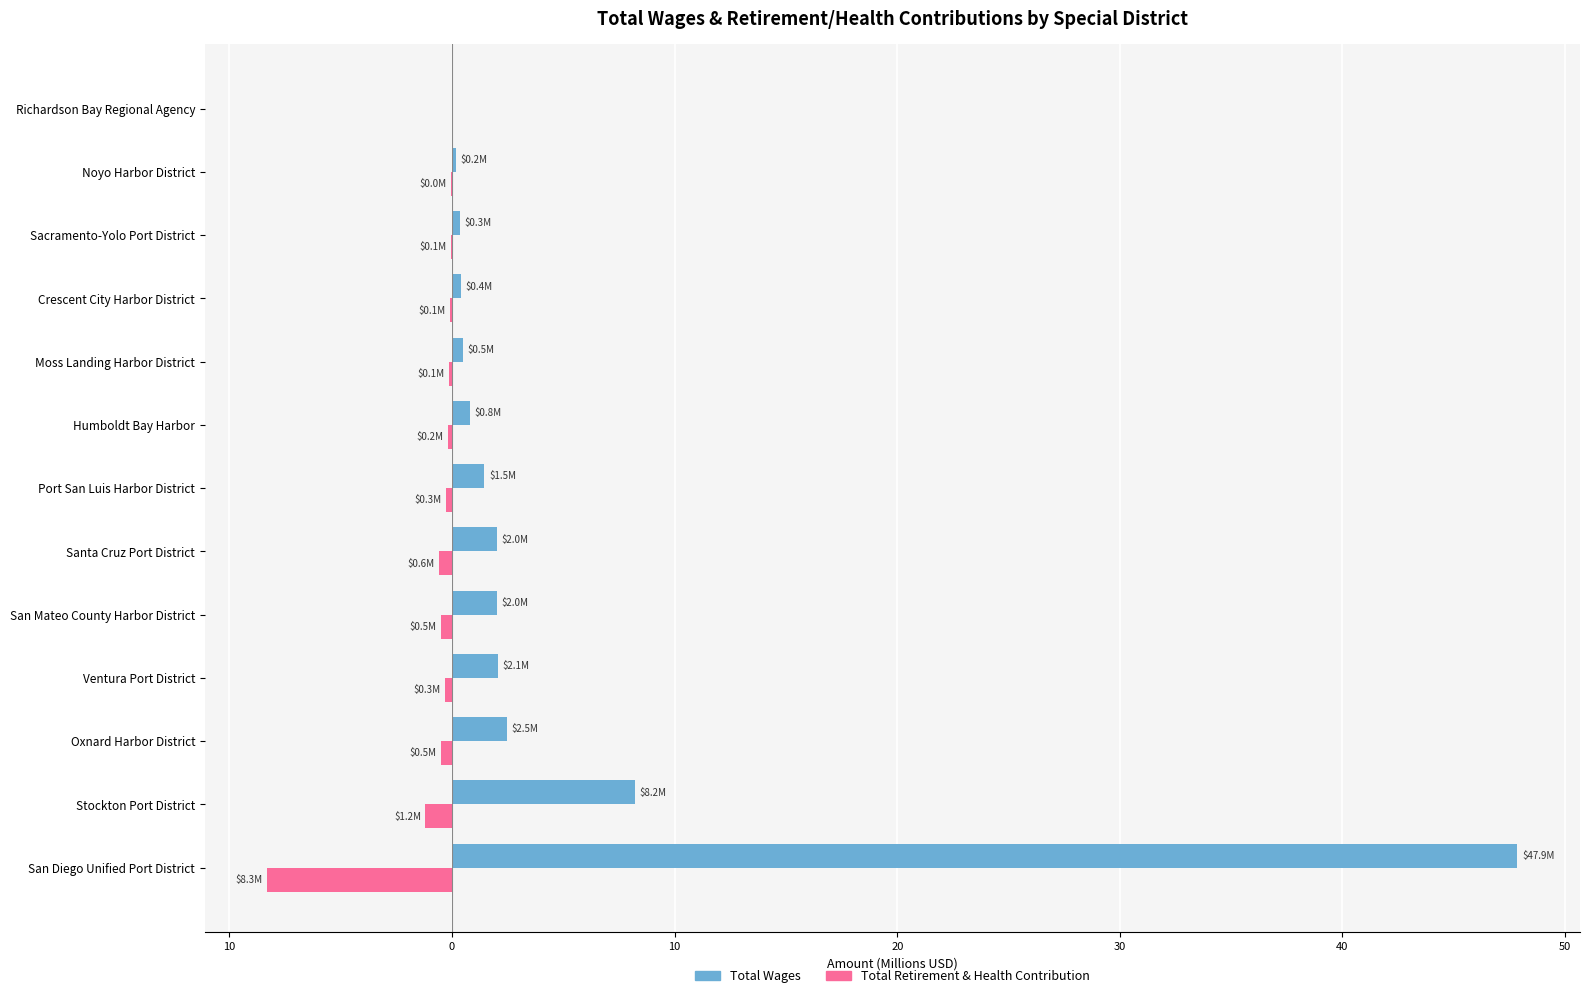

Rank the series by their average value, from highest to lowest.

Total Wages, Total Retirement & Health Contribution